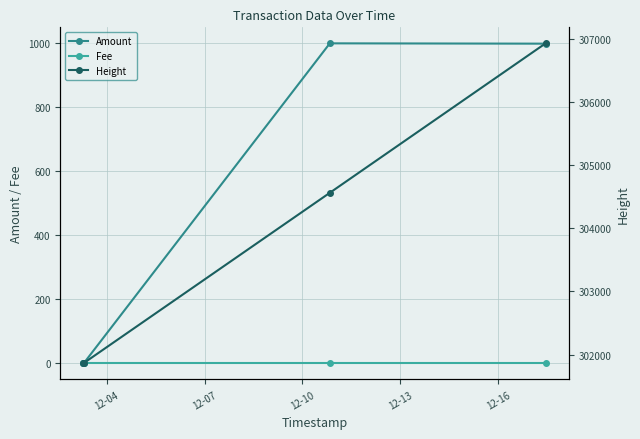

Reading right to left, transcribe all the data shown in this chart.

Amount: 999	1000	0	1
Fee: 1	1	1	1
Height: 306929	304562	301863	301859